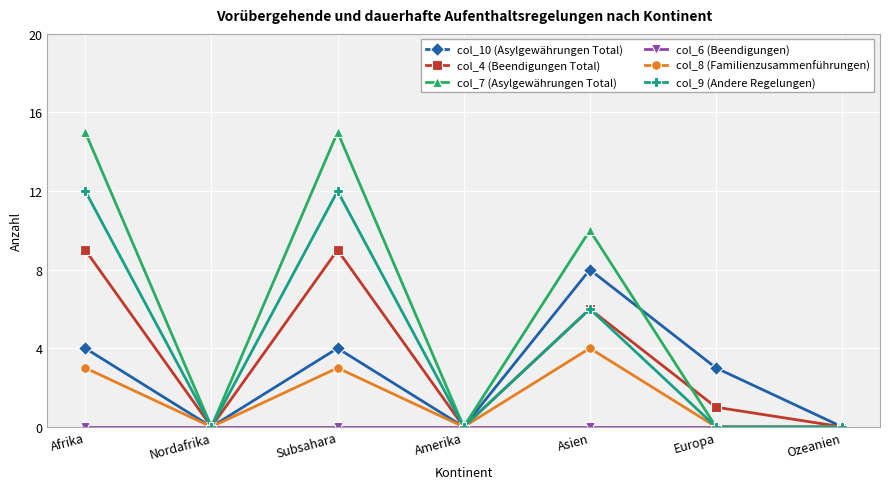

Is the value of col_7 (Asylgewährungen Total) at Amerika greater than the value of col_8 (Familienzusammenführungen) at Afrika?

No